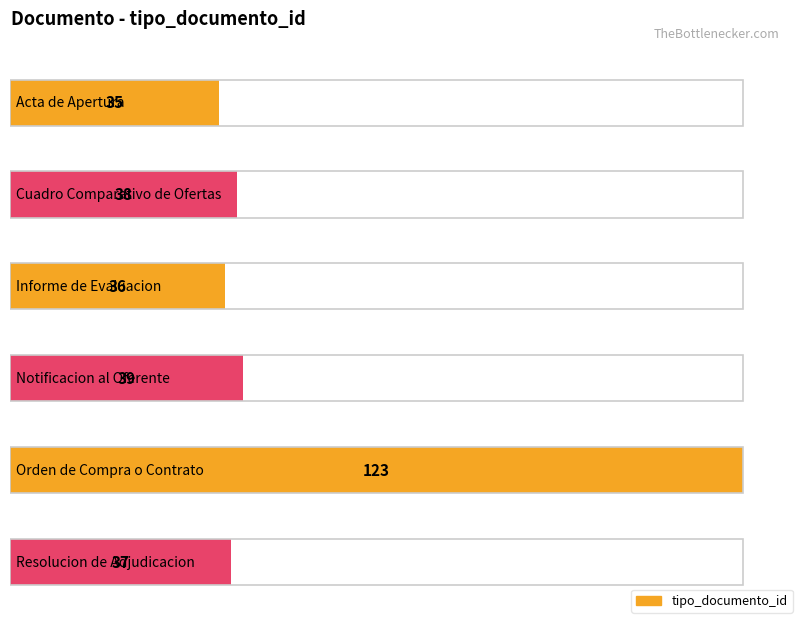

Where is the data nearest to the value 79?

Notificacion al Oferente